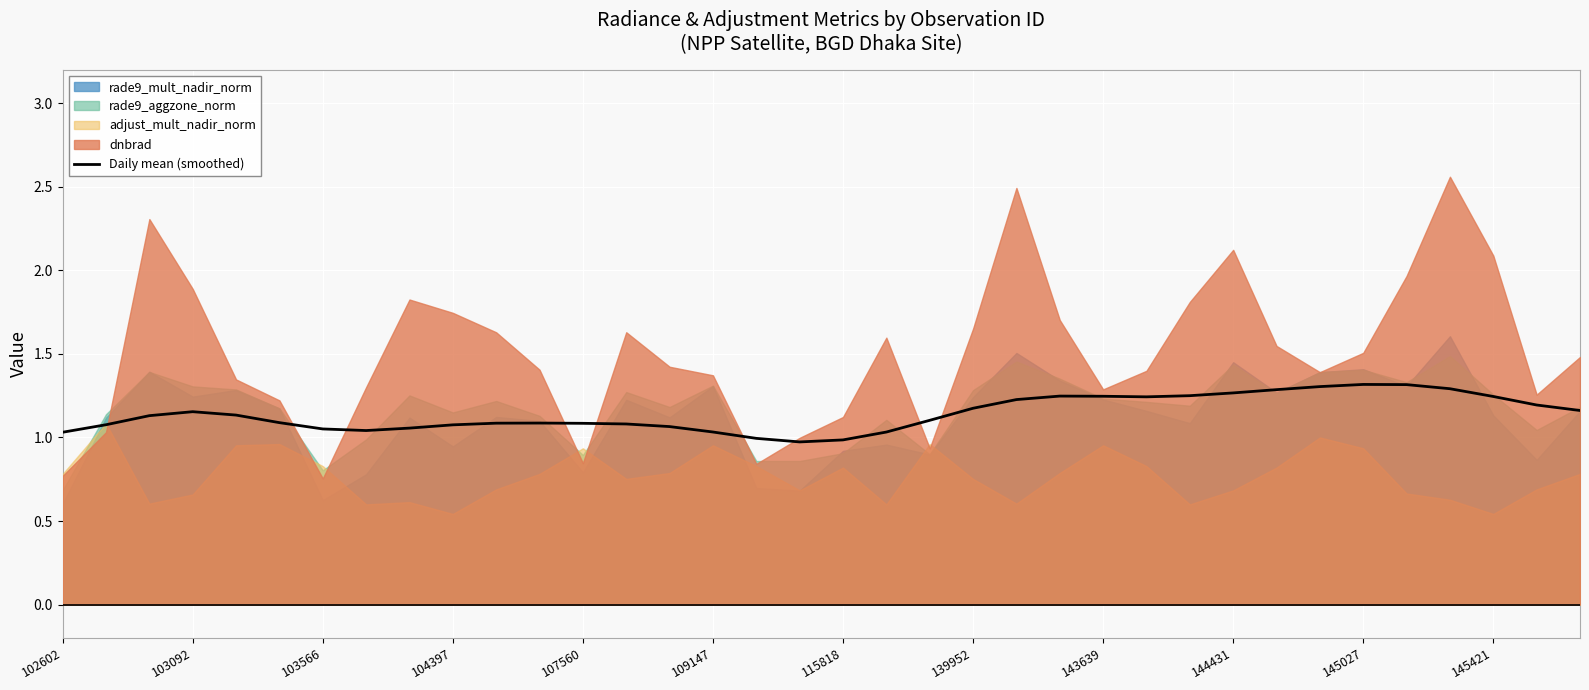

What is the highest value of the Daily mean (smoothed) series?

1.3